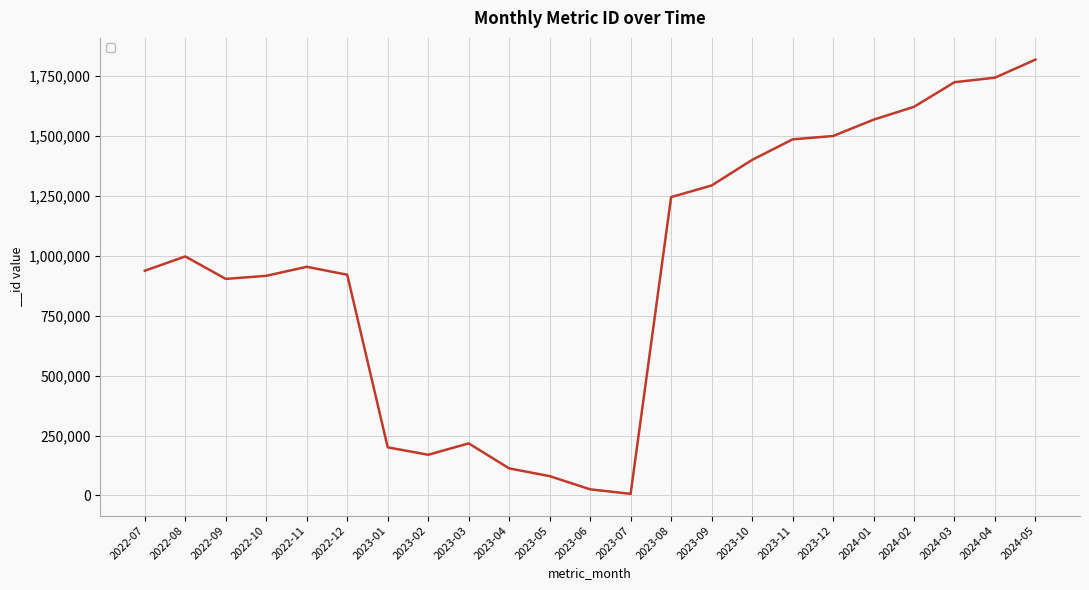

What is the change in value from 2023-12 to 2024-03?

+224460